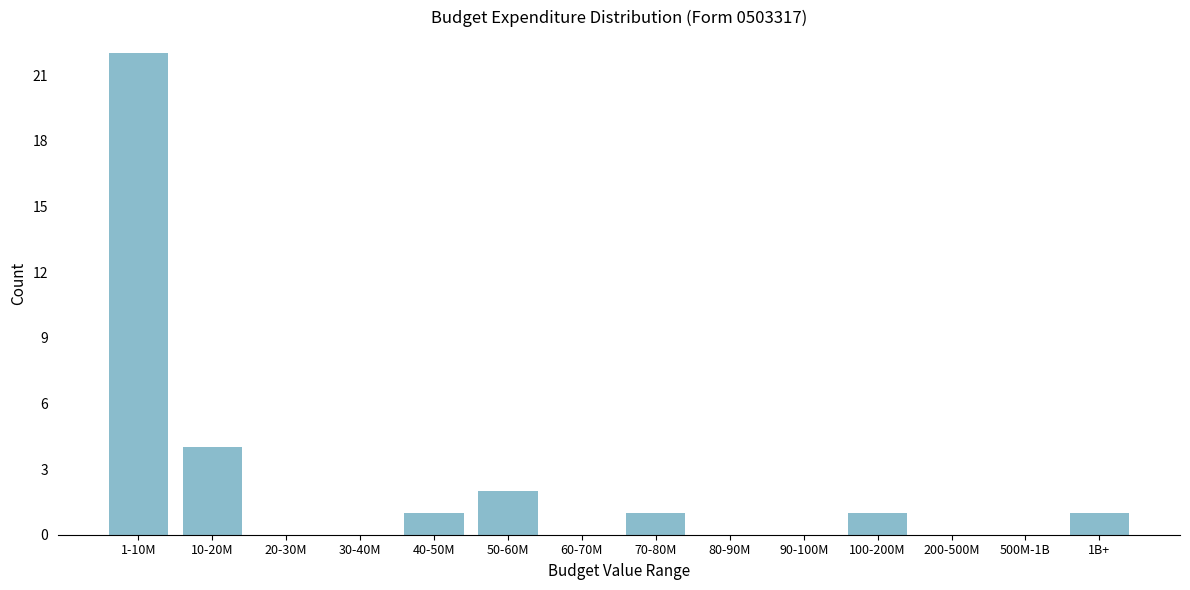

Reading left to right, transcribe all the data shown in this chart.

1-10M=22	10-20M=4	20-30M=0	30-40M=0	40-50M=1	50-60M=2	60-70M=0	70-80M=1	80-90M=0	90-100M=0	100-200M=1	200-500M=0	500M-1B=0	1B+=1